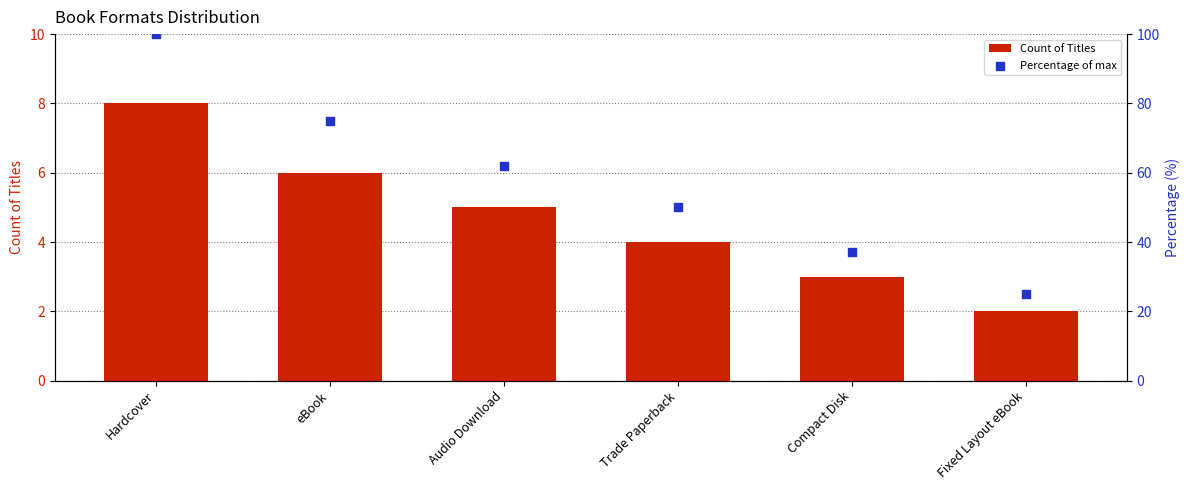

At which category is the sum across all series the highest?

Hardcover